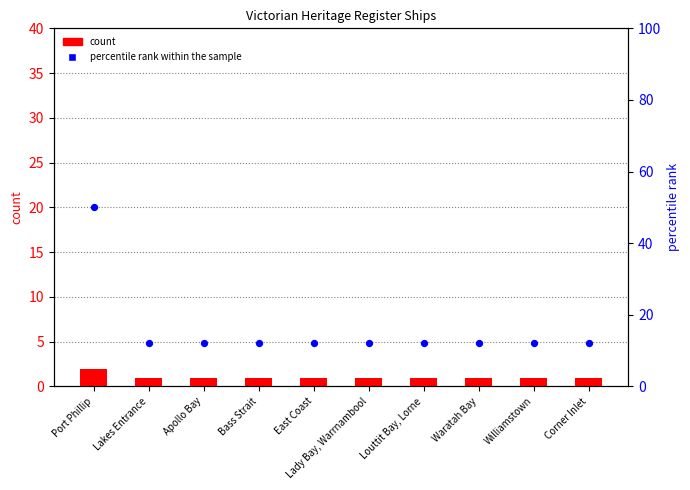

What are all the series names shown in the legend?

count, percentile rank within the sample